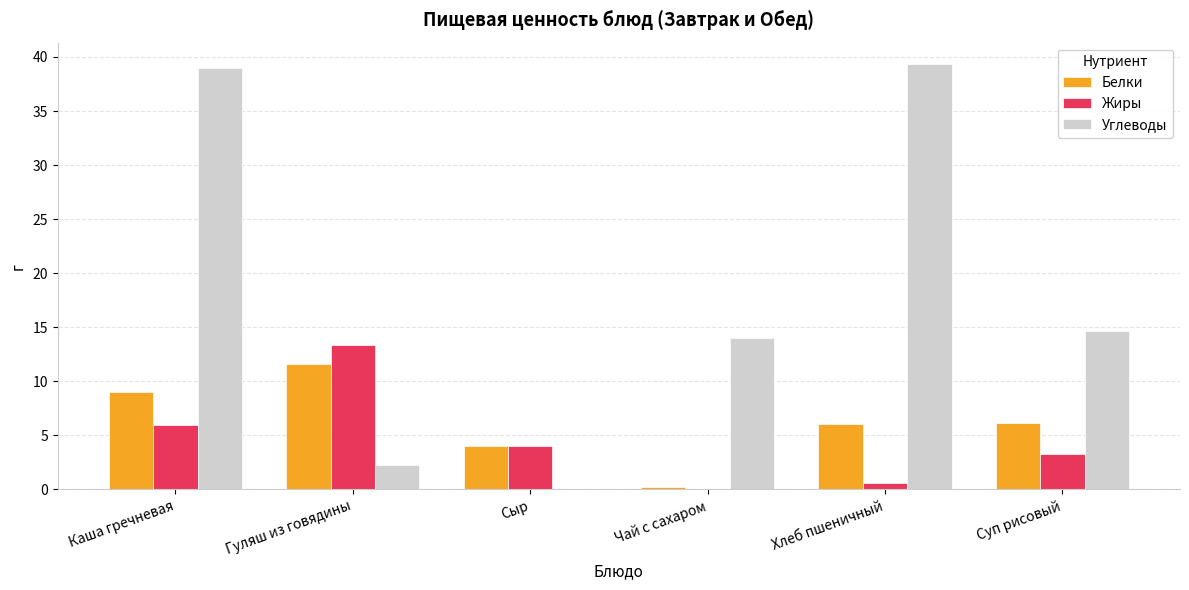

Are the bars grouped side by side (vs. stacked)?

Yes